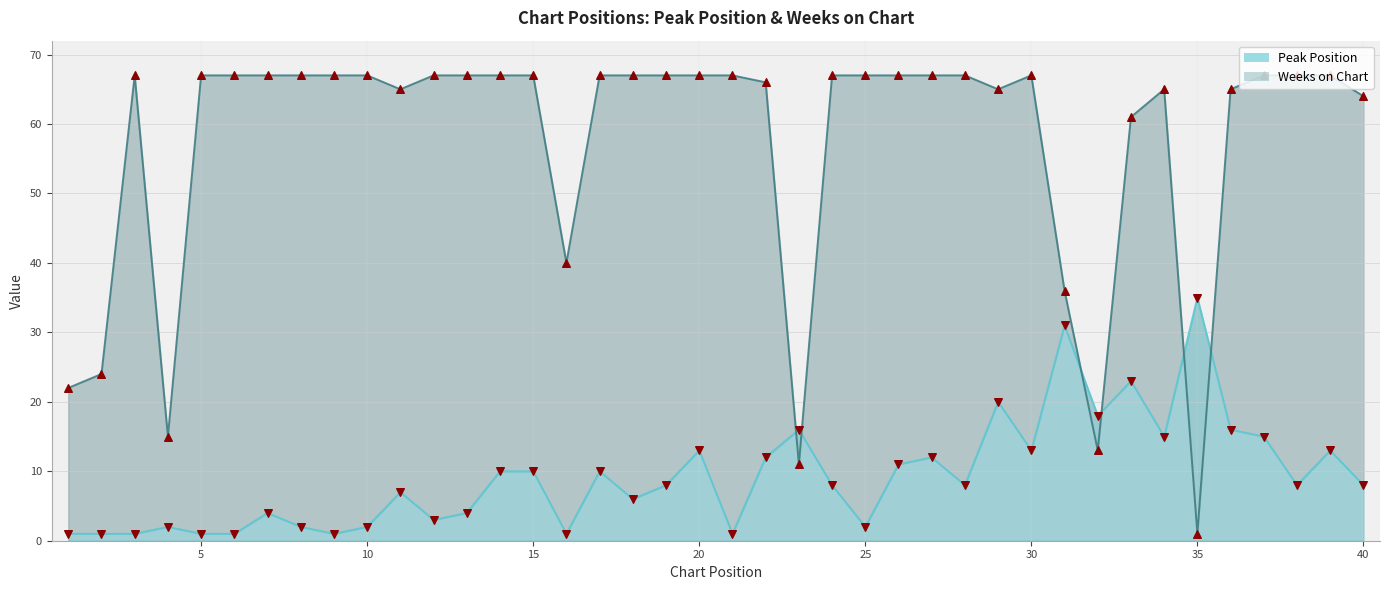

Which series reaches the maximum Y coordinate?

Weeks on Chart